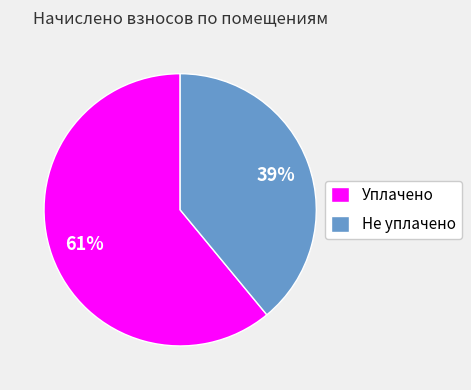

Is Уплачено the majority of the pie?

Yes